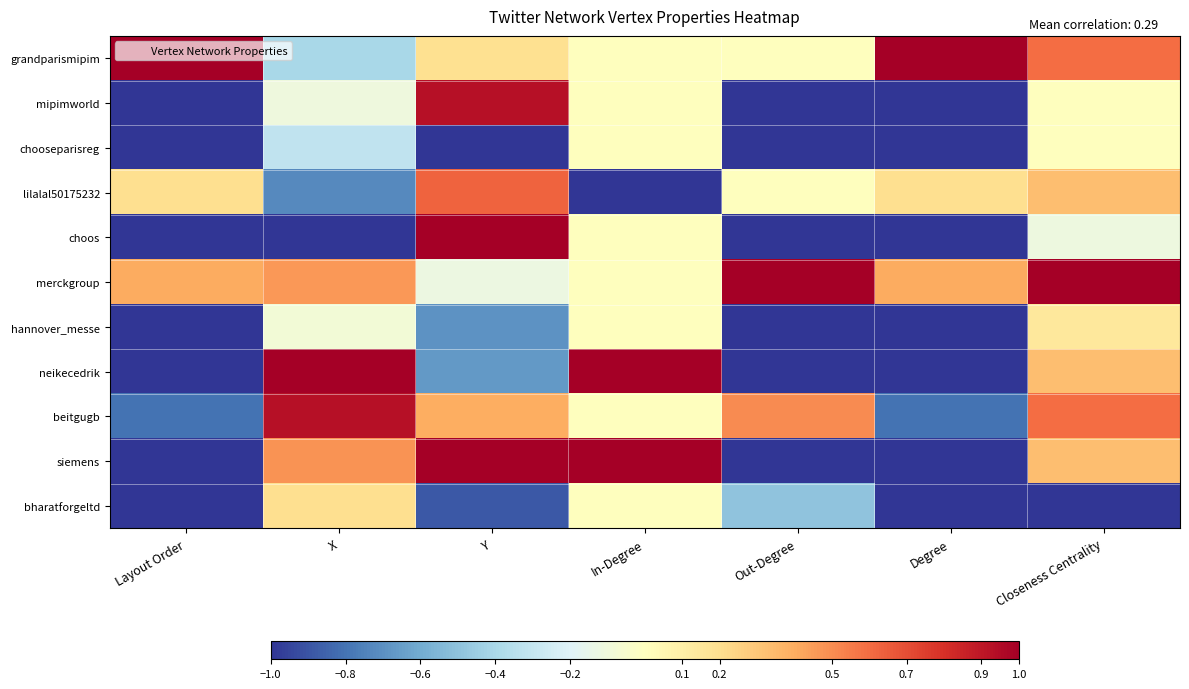

Reading right to left, list all the values displayed in this chart.

grandparismipim: Closeness Centrality=0.6	Degree=1.0	Out-Degree=0.0	In-Degree=0.0	Y=0.2	X=-0.4	Layout Order=1.0
mipimworld: Closeness Centrality=0.0	Degree=-1.0	Out-Degree=-1.0	In-Degree=0.0	Y=0.9	X=-0.1	Layout Order=-1.0
chooseparisreg: Closeness Centrality=0.0	Degree=-1.0	Out-Degree=-1.0	In-Degree=0.0	Y=-1.0	X=-0.3	Layout Order=-1.0
lilalal50175232: Closeness Centrality=0.3	Degree=0.2	Out-Degree=0.0	In-Degree=-1.0	Y=0.6	X=-0.7	Layout Order=0.2
choos: Closeness Centrality=-0.1	Degree=-1.0	Out-Degree=-1.0	In-Degree=0.0	Y=1.0	X=-1.0	Layout Order=-1.0
merckgroup: Closeness Centrality=1.0	Degree=0.4	Out-Degree=1.0	In-Degree=0.0	Y=-0.1	X=0.5	Layout Order=0.4
hannover_messe: Closeness Centrality=0.1	Degree=-1.0	Out-Degree=-1.0	In-Degree=0.0	Y=-0.7	X=-0.1	Layout Order=-1.0
neikecedrik: Closeness Centrality=0.3	Degree=-1.0	Out-Degree=-1.0	In-Degree=1.0	Y=-0.7	X=1.0	Layout Order=-1.0
beitgugb: Closeness Centrality=0.6	Degree=-0.8	Out-Degree=0.5	In-Degree=0.0	Y=0.4	X=0.9	Layout Order=-0.8
siemens: Closeness Centrality=0.3	Degree=-1.0	Out-Degree=-1.0	In-Degree=1.0	Y=1.0	X=0.5	Layout Order=-1.0
bharatforgeltd: Closeness Centrality=-1.0	Degree=-1.0	Out-Degree=-0.5	In-Degree=0.0	Y=-0.9	X=0.2	Layout Order=-1.0